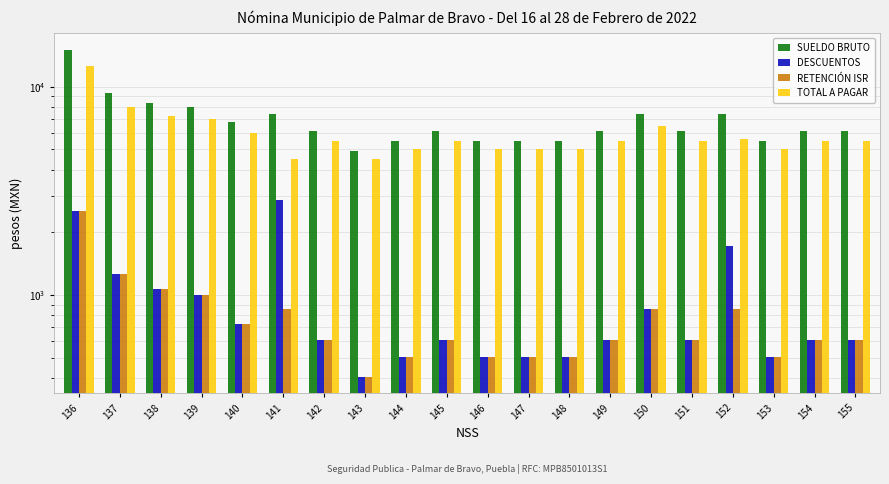

Is it true that TOTAL A PAGAR equals 3523.7 at 138?

False